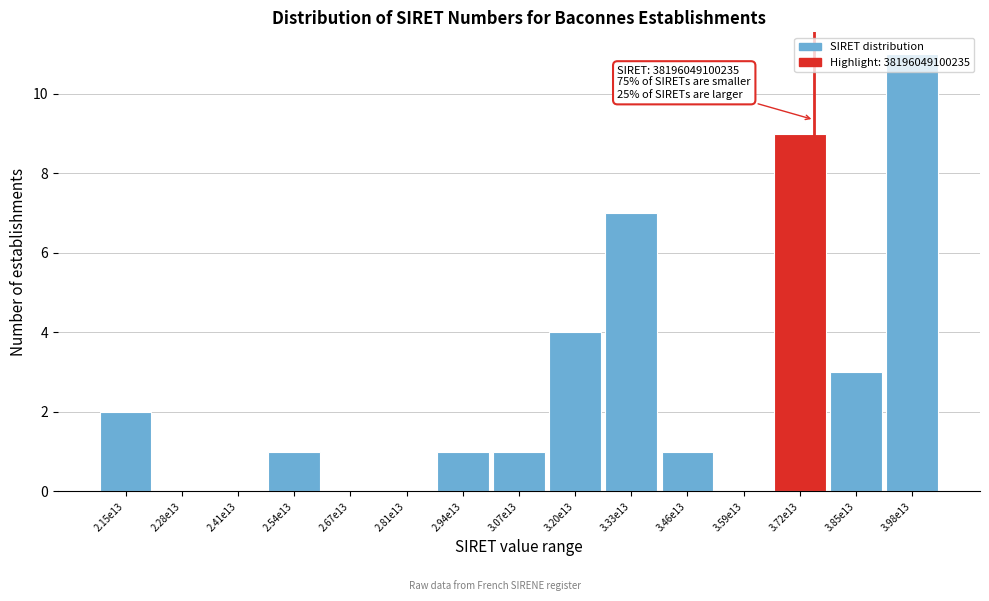

The chart shows a value of 0 at 2.28e13. True or false?

True